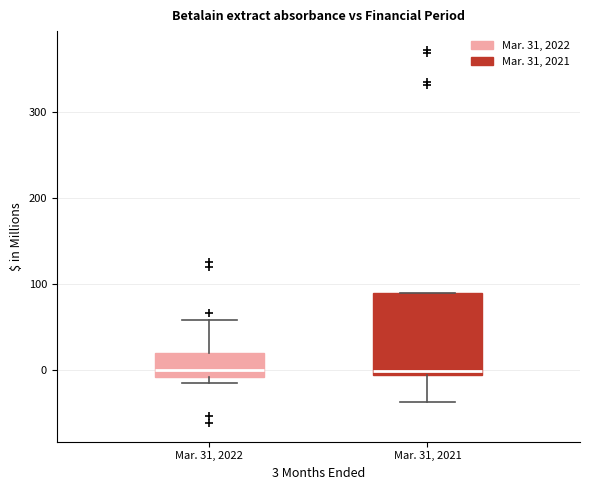

Where is the upper edge of the box for Mar. 31, 2021 on the y-axis? The values are not printed on the chart, so give them approximately, as read against the axis.

90